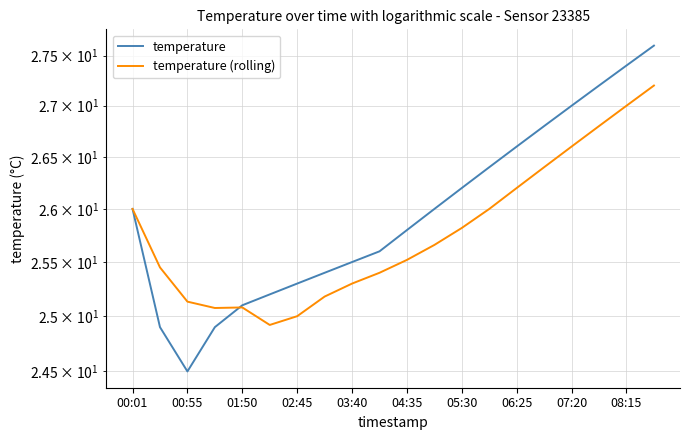

What is the spread (max minus min) of values at 02:45?

0.2